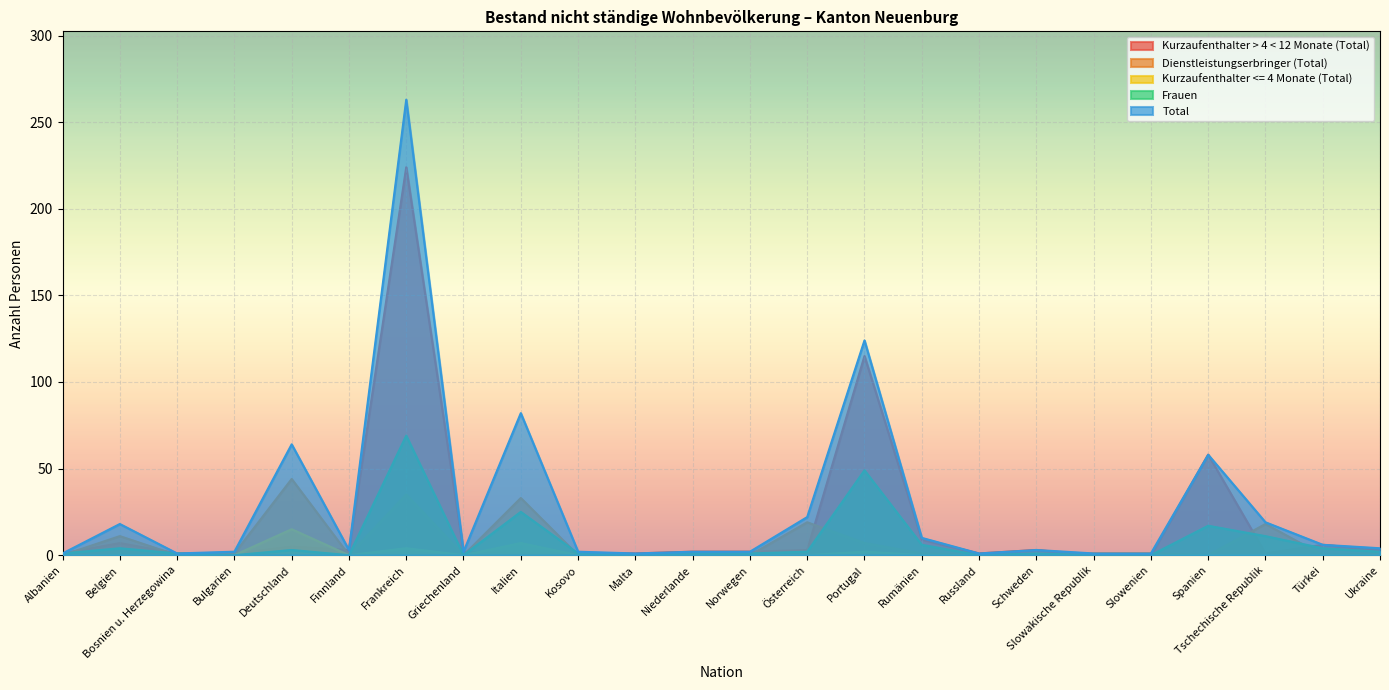

How many values in Frauen are above zero?

17